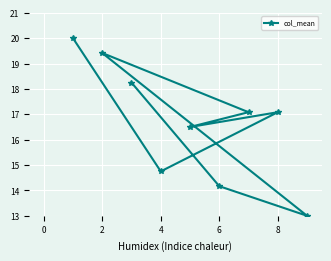

What value does the data have at 6?

14.2